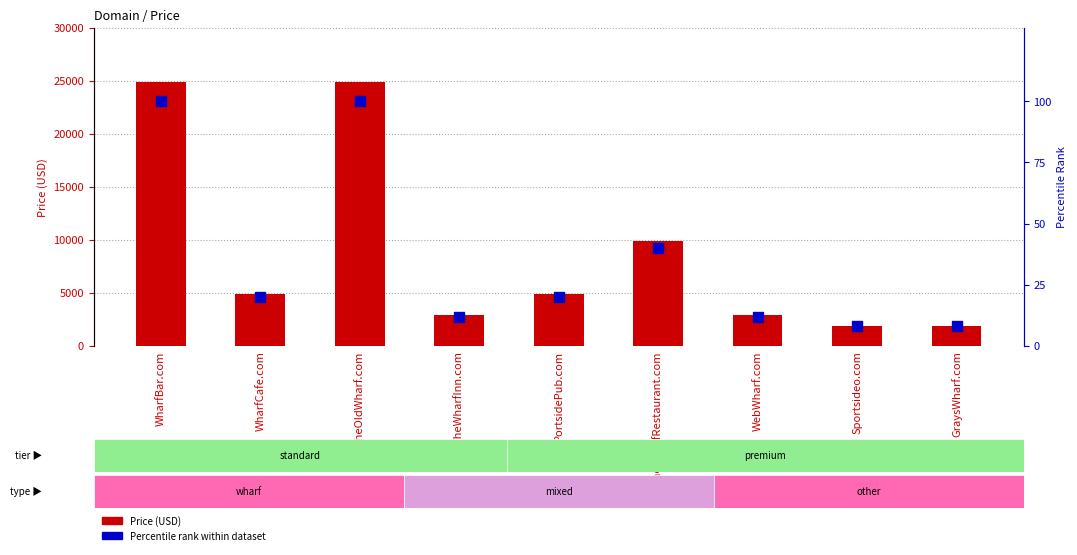

Which series reaches the minimum Y coordinate?

Percentile rank within dataset